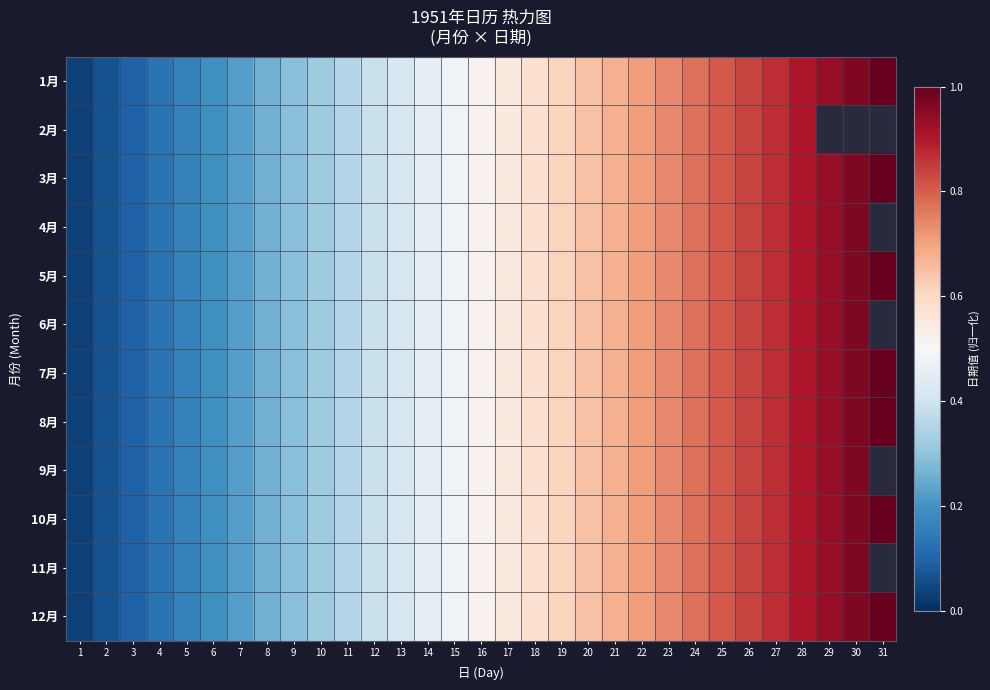

Is the value of 11月 at 15 greater than the value of 3月 at 19?

No